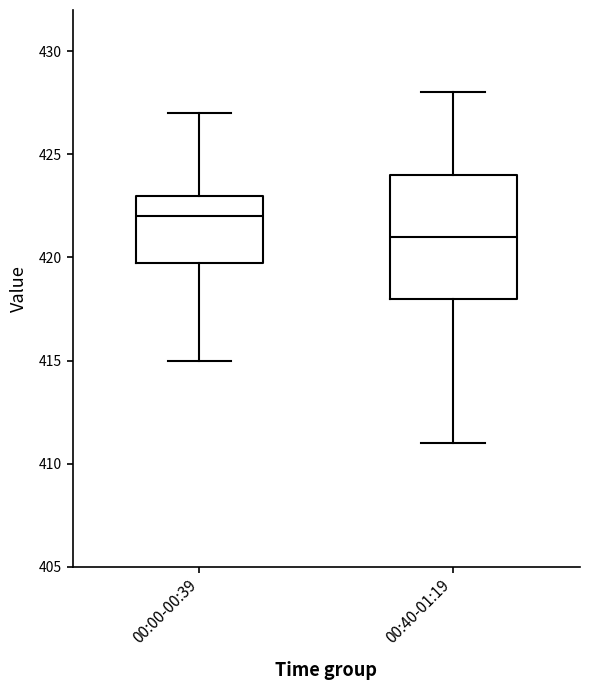

Which box is the tallest, from its lower edge to its upper edge?

00:40-01:19